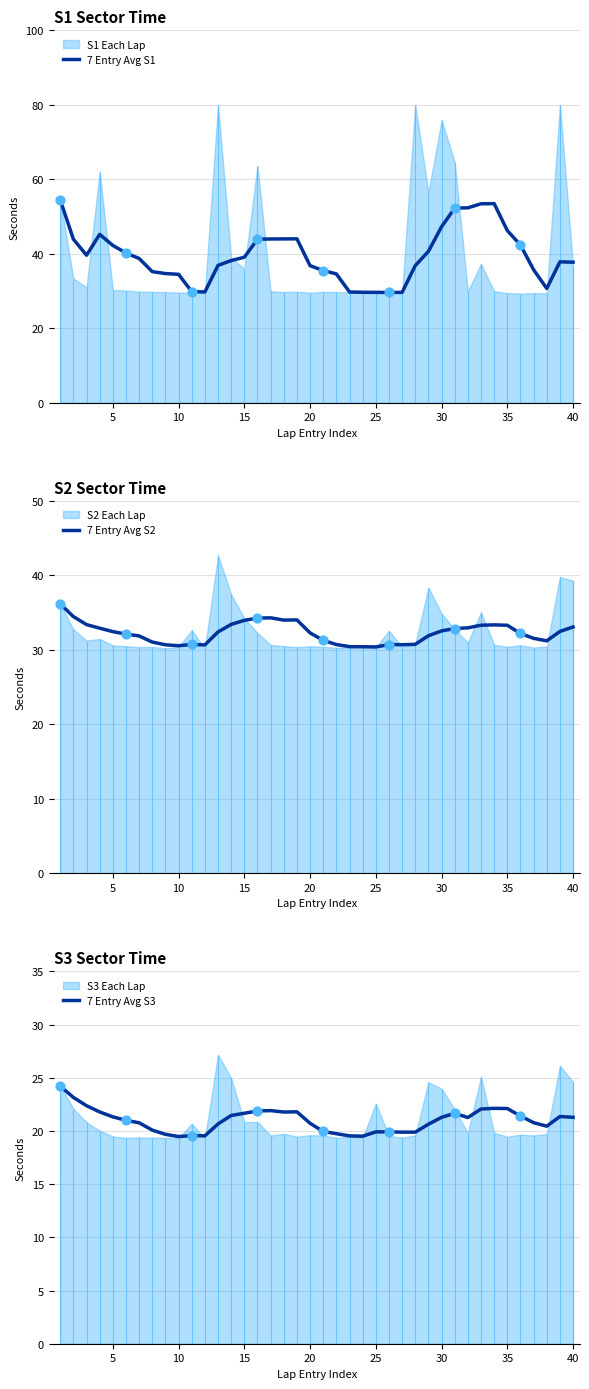

Which series contains the lowest Y value?

7 Entry Avg S3